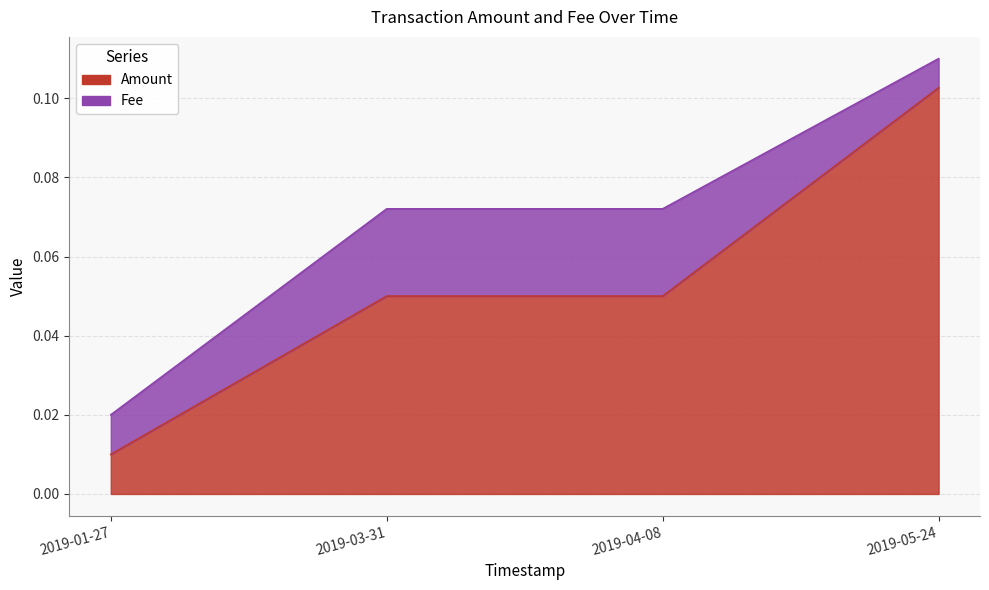

Reading right to left, what are all the values shown in this chart?

2019-05-24=0.1	2019-04-08=0.1	2019-03-31=0.1	2019-01-27=0.0